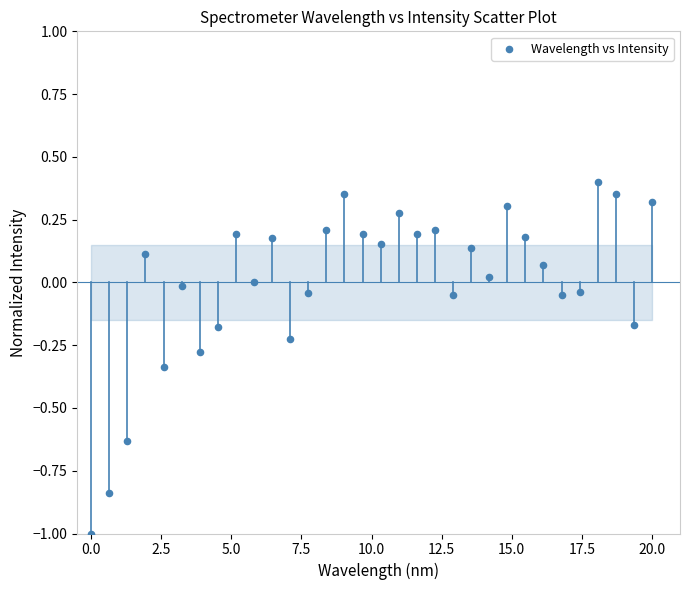

What is the range of X values (max minus min)?

20.0